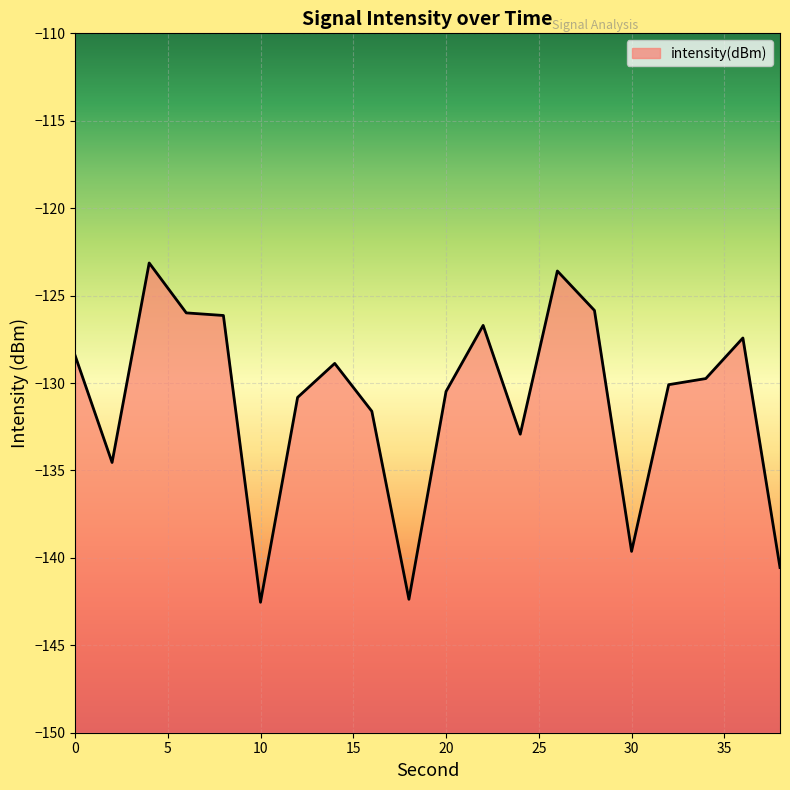

What is the average value?

-131.1